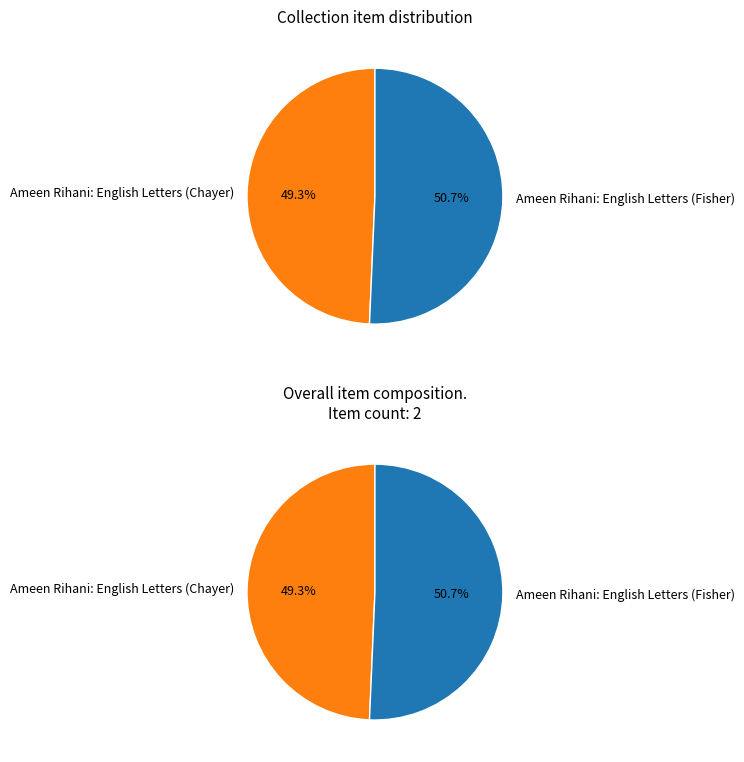

Approximately how many times larger is the value at Ameen Rihani: English Letters (Fisher) compared to Ameen Rihani: English Letters (Chayer)?

1.0